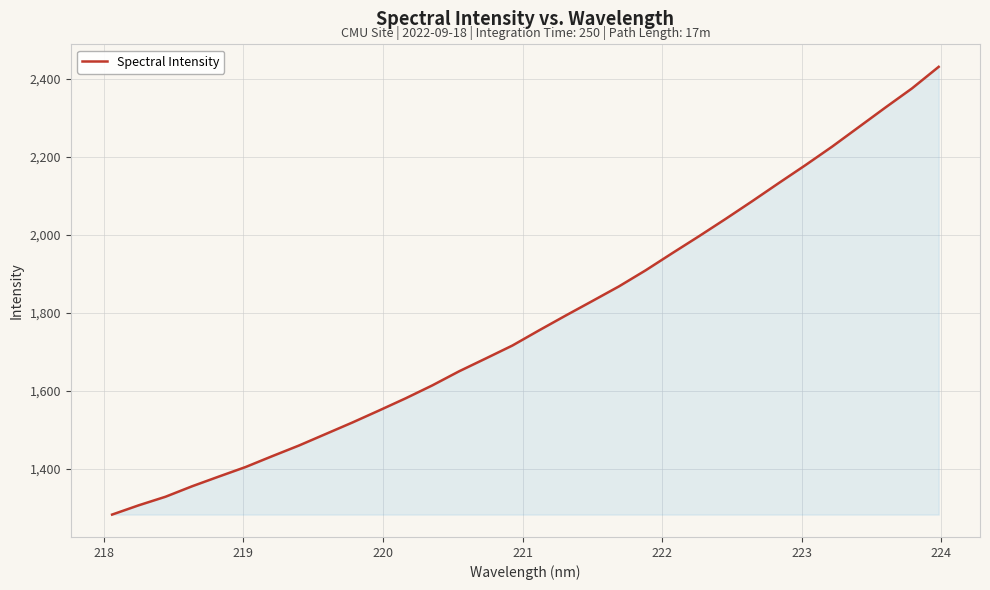

What is the difference between the maximum and minimum values?

1148.6